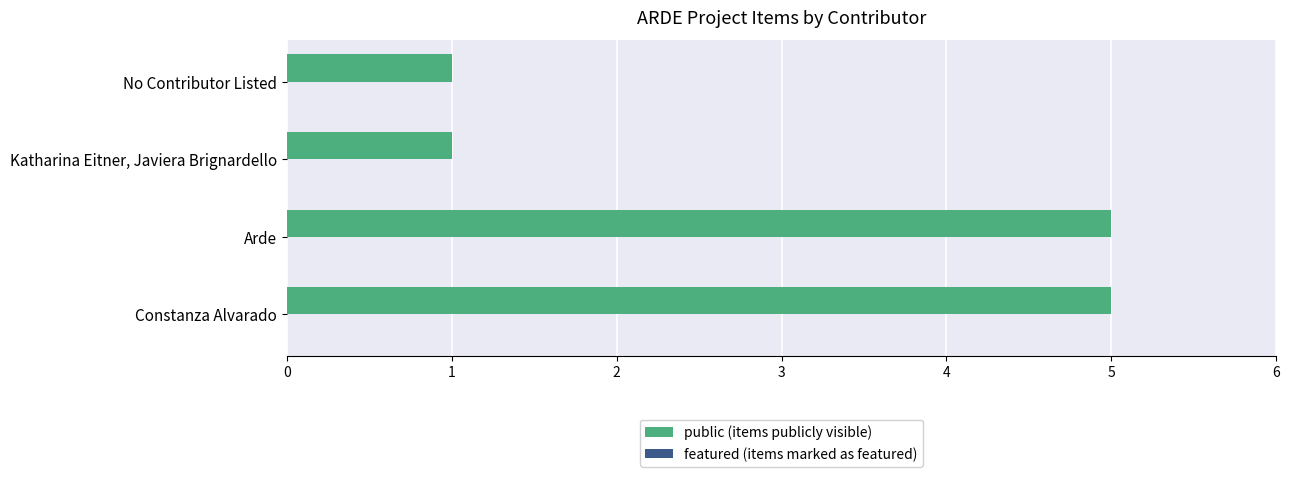

What is the difference between the values at Arde and Katharina Eitner, Javiera Brignardello?

4